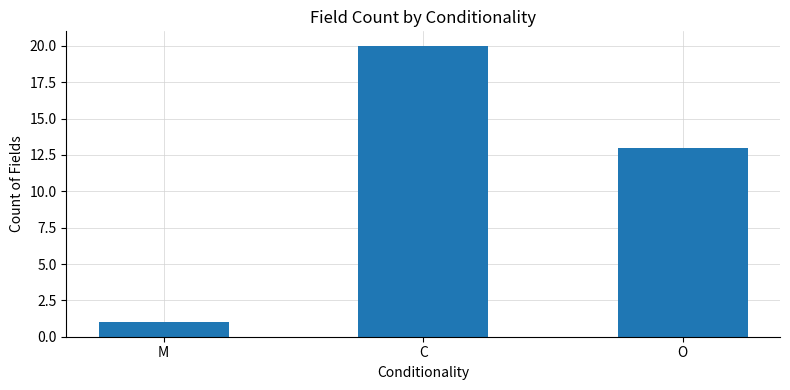

Count the values in the range 1 to 20.

3